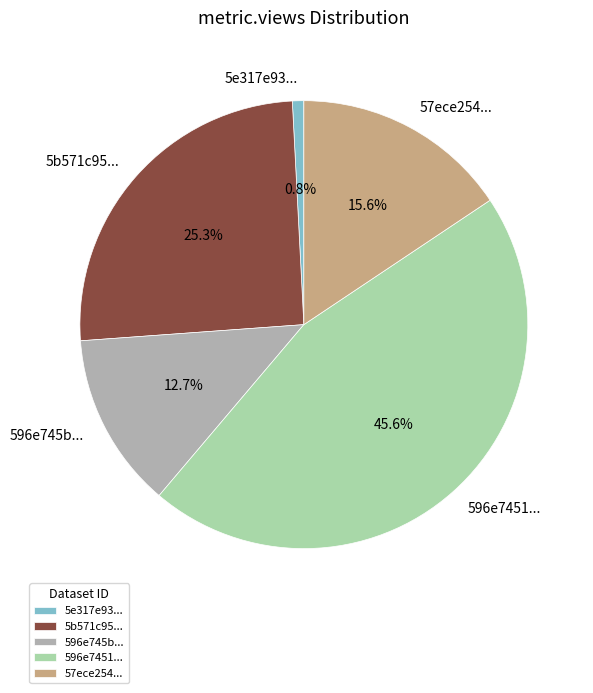

How many segments does this pie chart have?

5